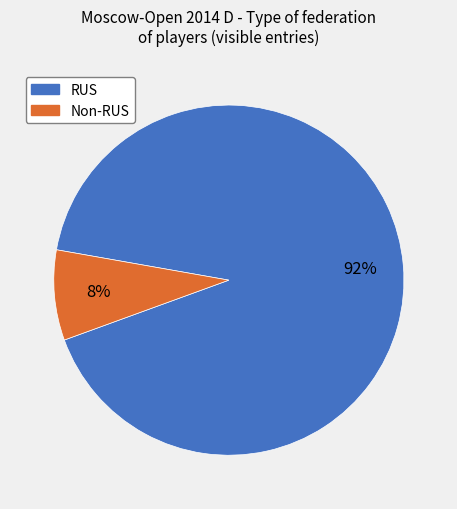

Is there any slice that represents more than half of the pie?

Yes